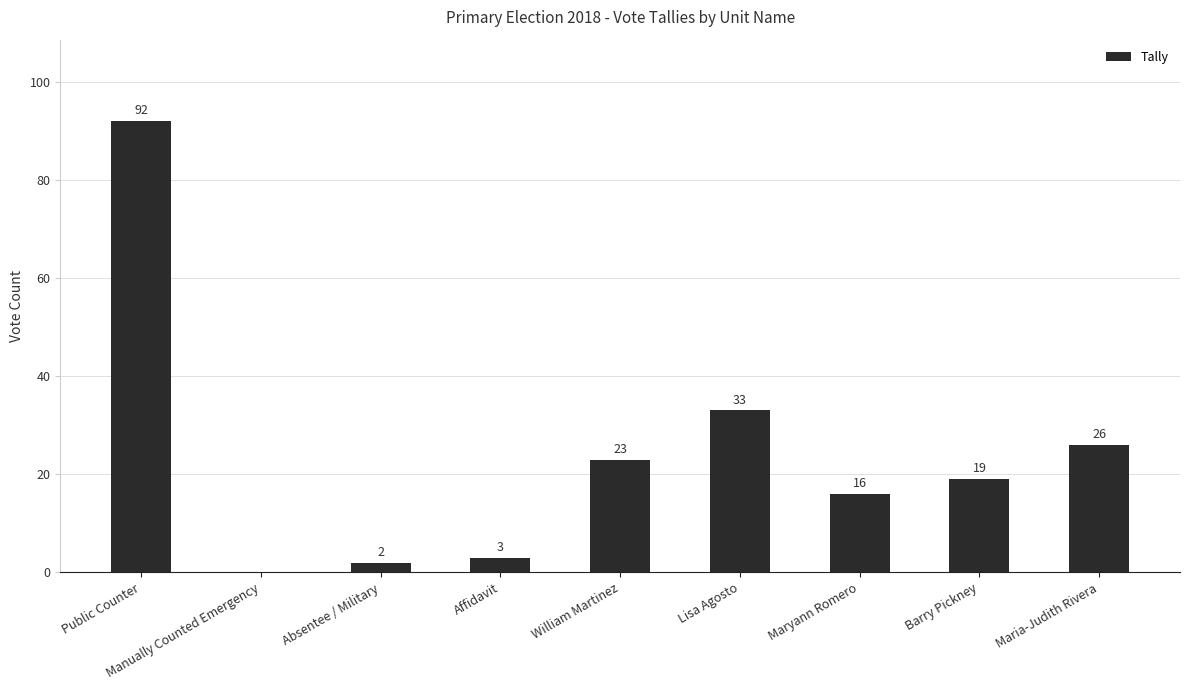

Is it true that the value at Absentee / Military is 2?

True